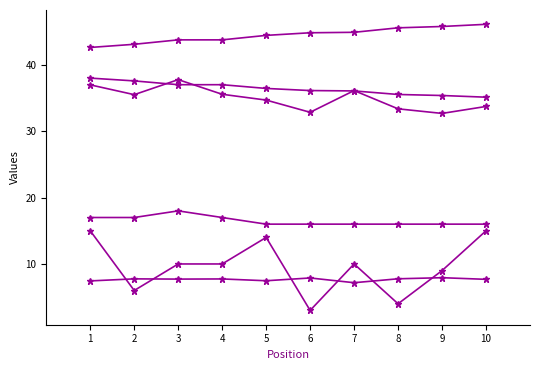

Is this an area chart (filled region under the line)?

No